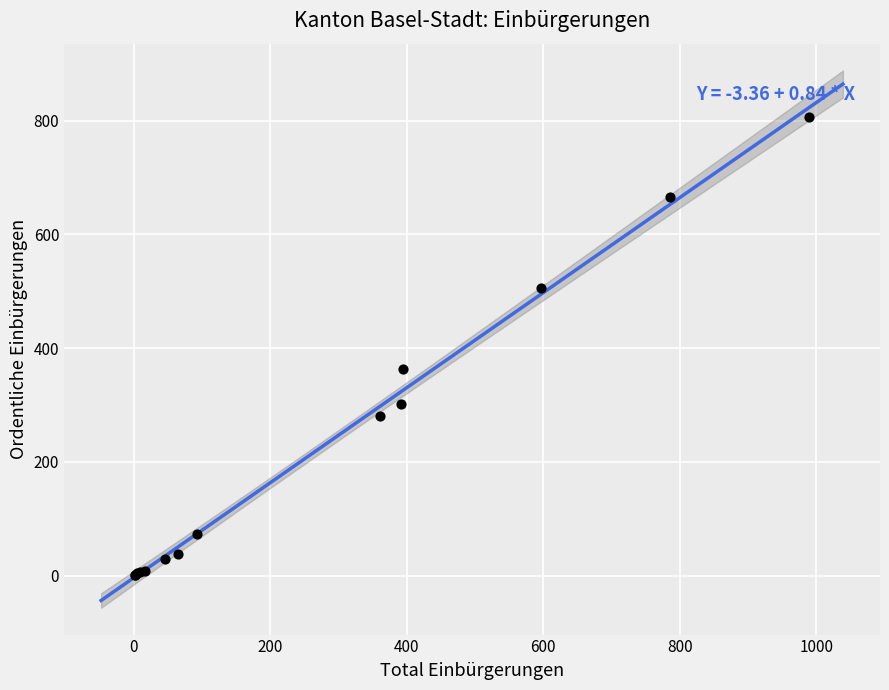

What Y value in the scatter plot is closest to 404?

364